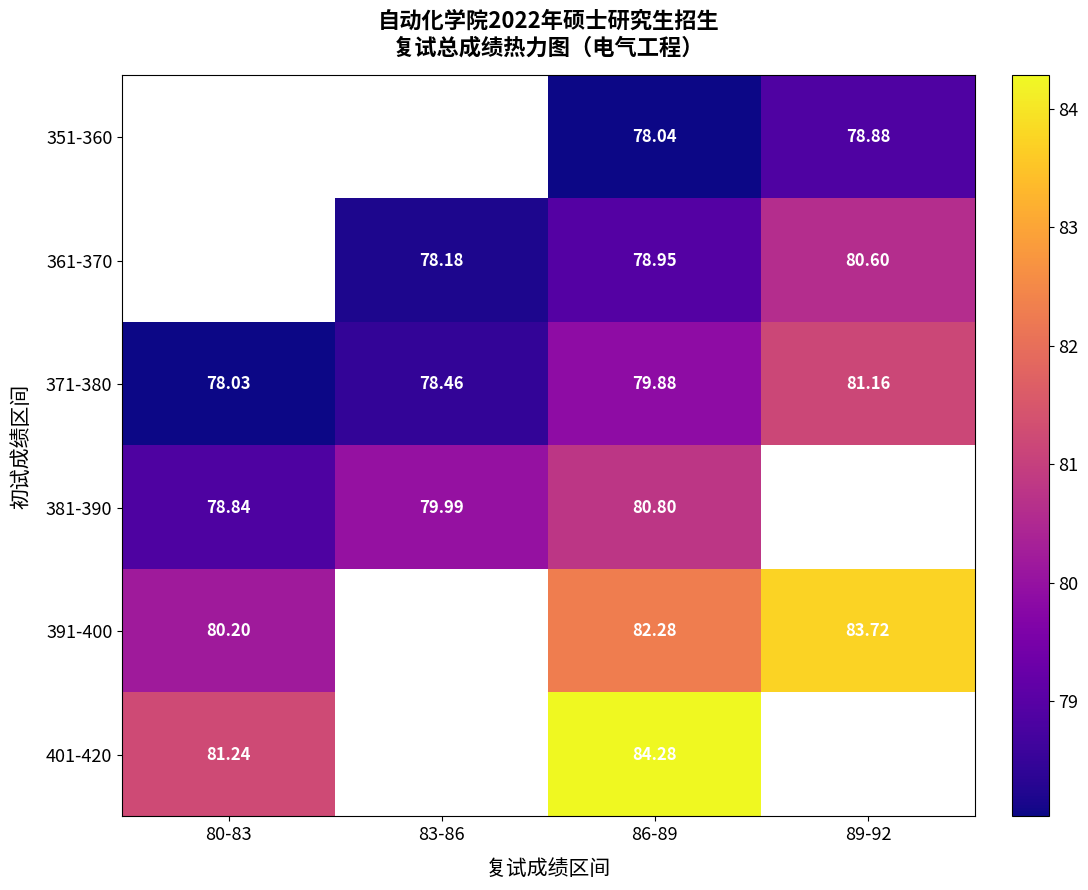

At which label does 401-420 reach its peak?

86-89